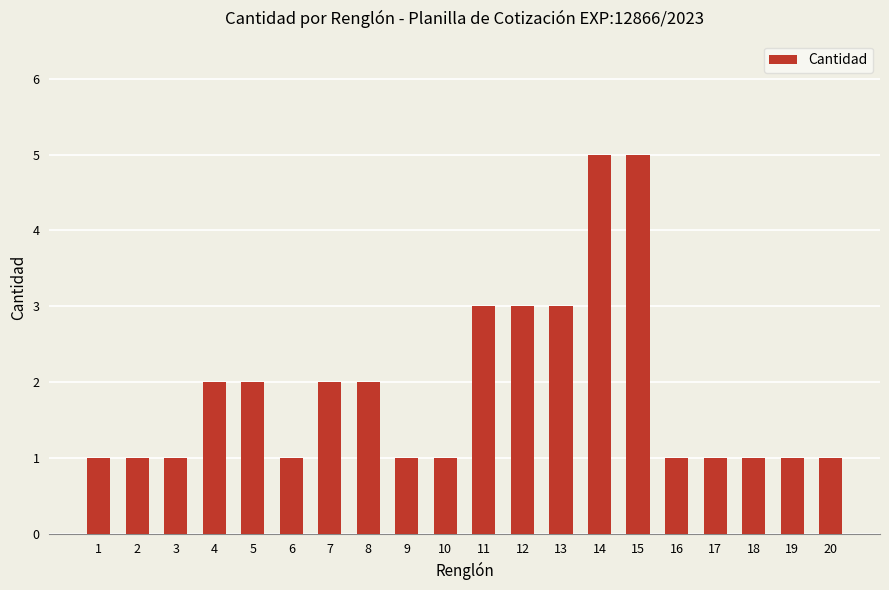

Reading left to right, what are all the values shown in this chart?

1=1	2=1	3=1	4=2	5=2	6=1	7=2	8=2	9=1	10=1	11=3	12=3	13=3	14=5	15=5	16=1	17=1	18=1	19=1	20=1